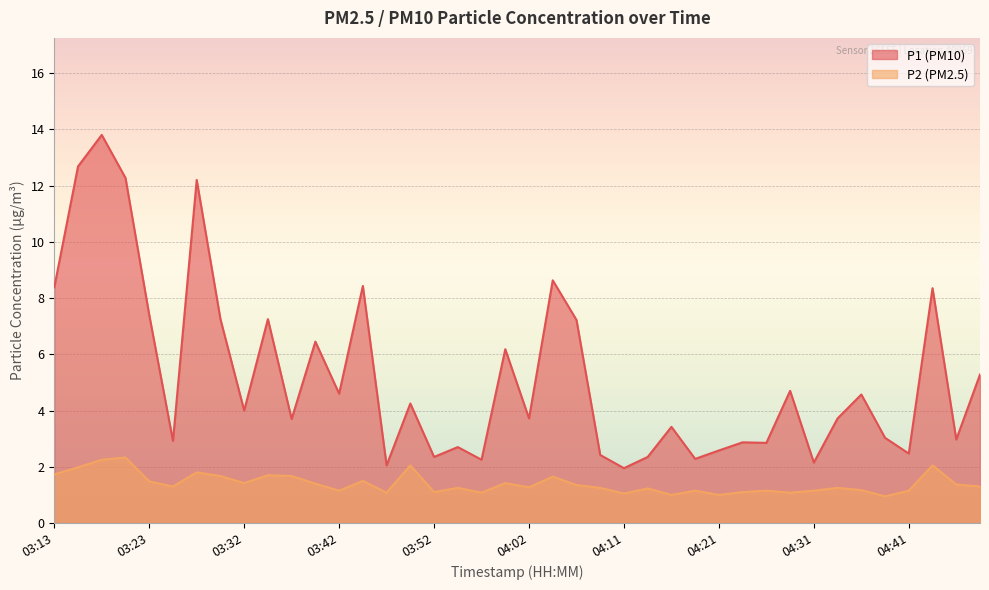

The value of P1 at 03:44 is 8.4. True or false?

True